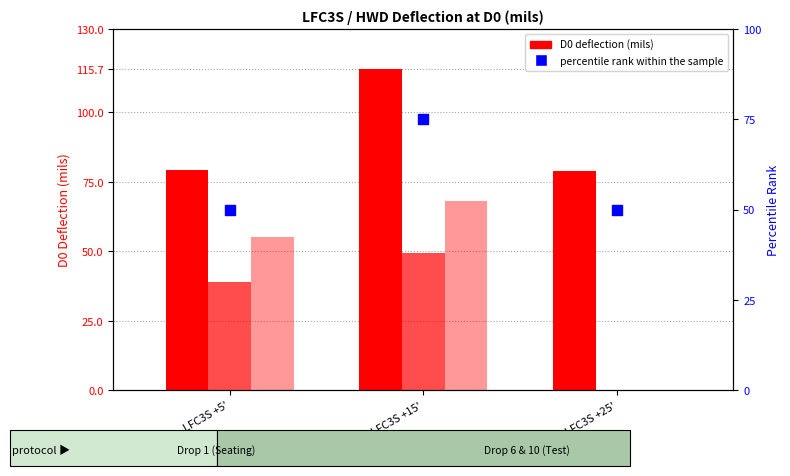

Which series contains the highest Y value?

Drop 1 D0